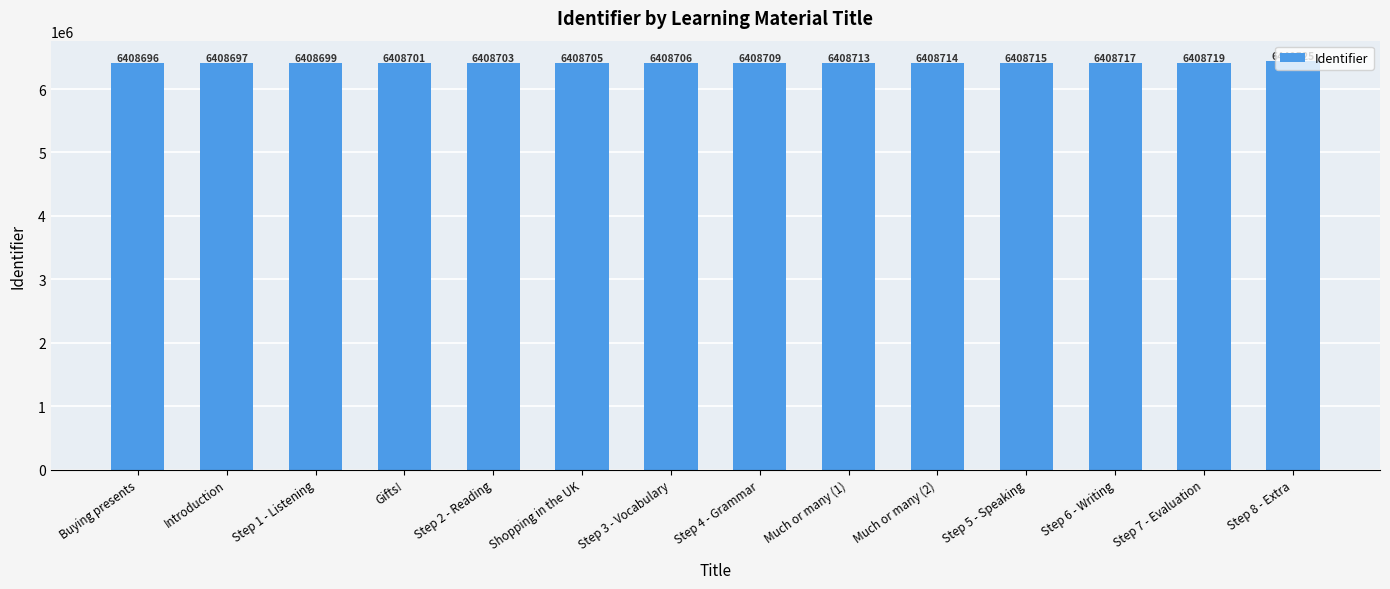

The chart shows a value of 6408699 at Step 1 - Listening. True or false?

True